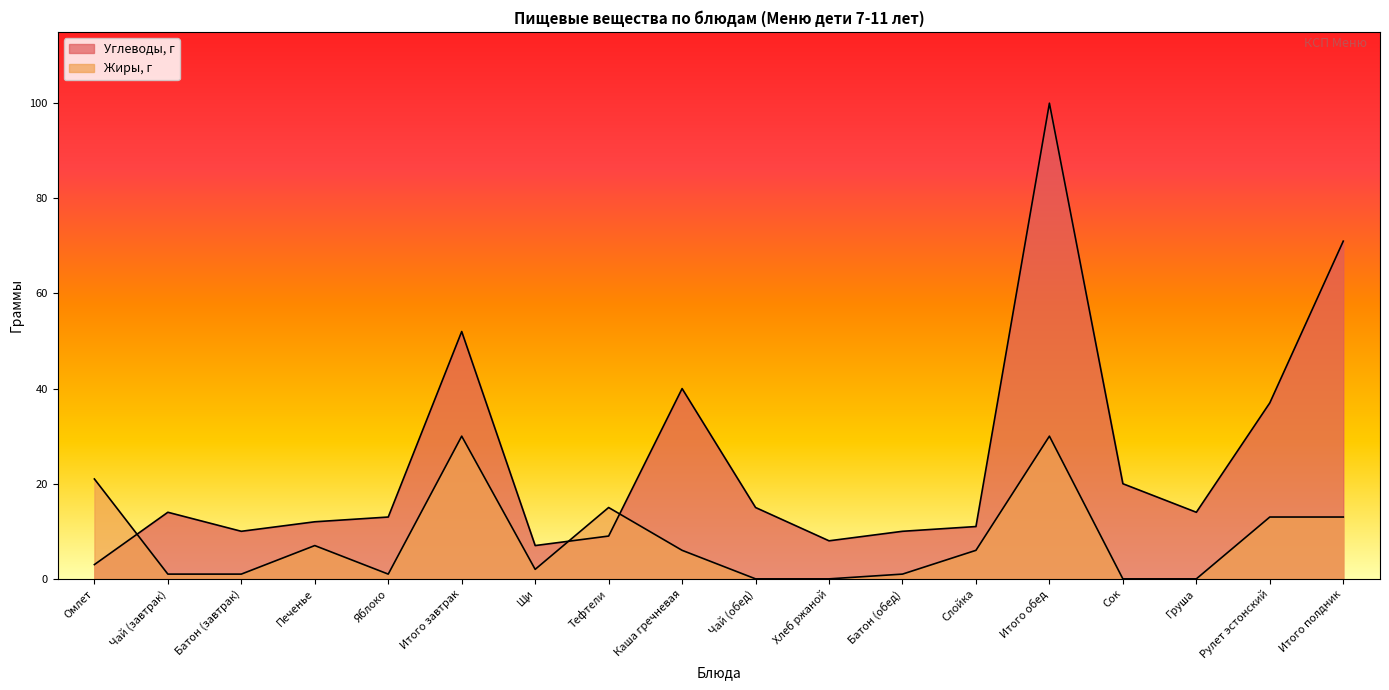

Reading right to left, what are all the values shown in this chart?

Углеводы, г: Итого полдник=71	Рулет эстонский=37	Груша=14	Сок=20	Итого обед=100	Слойка=11	Батон (обед)=10	Хлеб ржаной=8	Чай (обед)=15	Каша гречневая=40	Тефтели=9	Щи=7	Итого завтрак=52	Яблоко=13	Печенье=12	Батон (завтрак)=10	Чай (завтрак)=14	Омлет=3
Жиры, г: Итого полдник=13	Рулет эстонский=13	Груша=0	Сок=0	Итого обед=30	Слойка=6	Батон (обед)=1	Хлеб ржаной=0	Чай (обед)=0	Каша гречневая=6	Тефтели=15	Щи=2	Итого завтрак=30	Яблоко=1	Печенье=7	Батон (завтрак)=1	Чай (завтрак)=1	Омлет=21